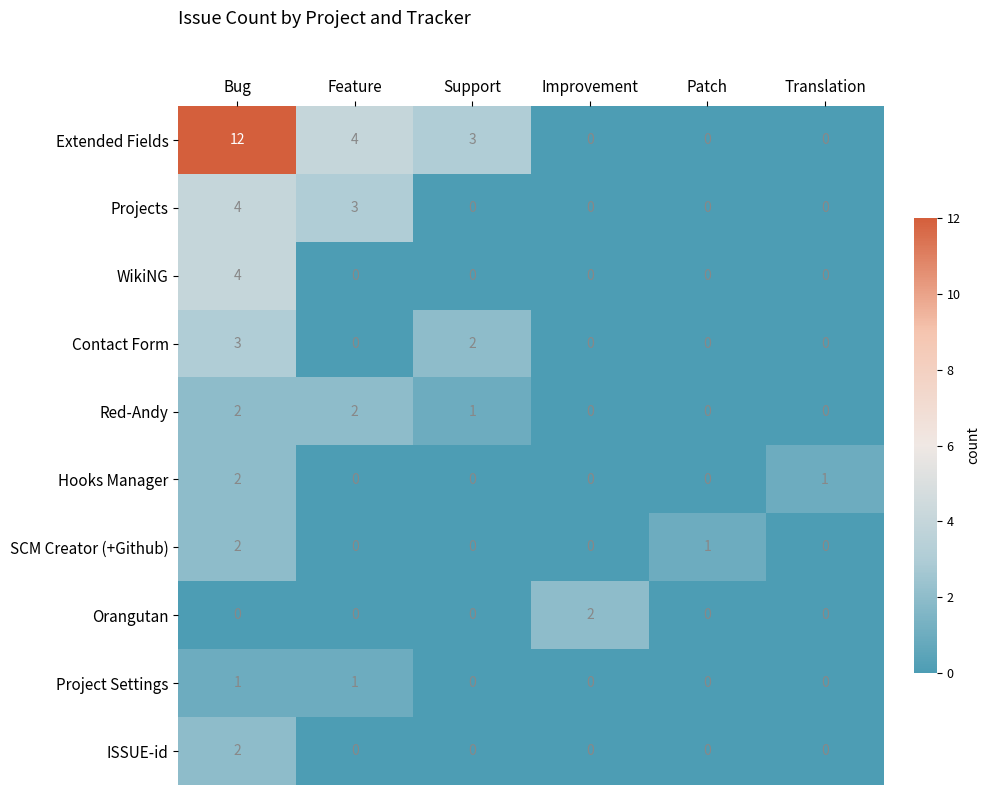

What is the average value of the Extended Fields series?

3